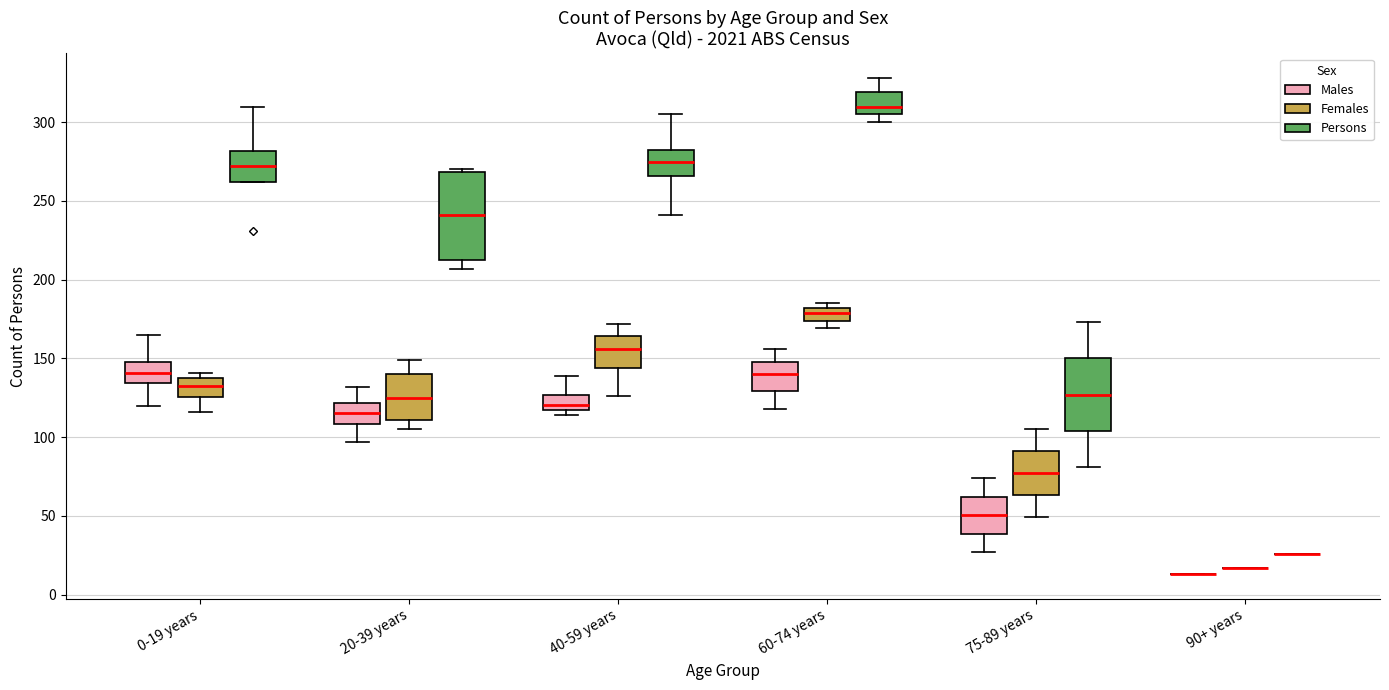

Which box is the tallest, from its lower edge to its upper edge?

20-39 years (Persons)